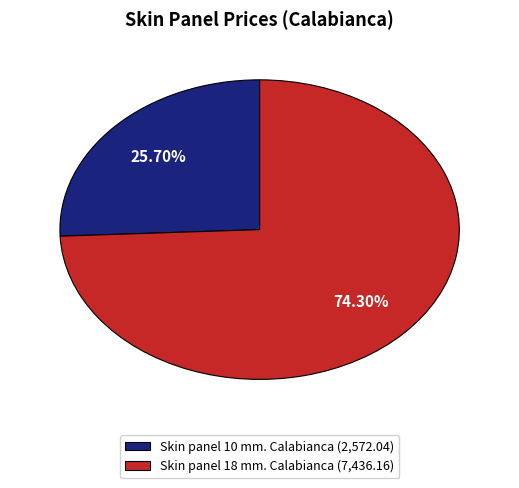

To the nearest percent, what portion does Skin panel 18 mm. Calabianca represent?

74%